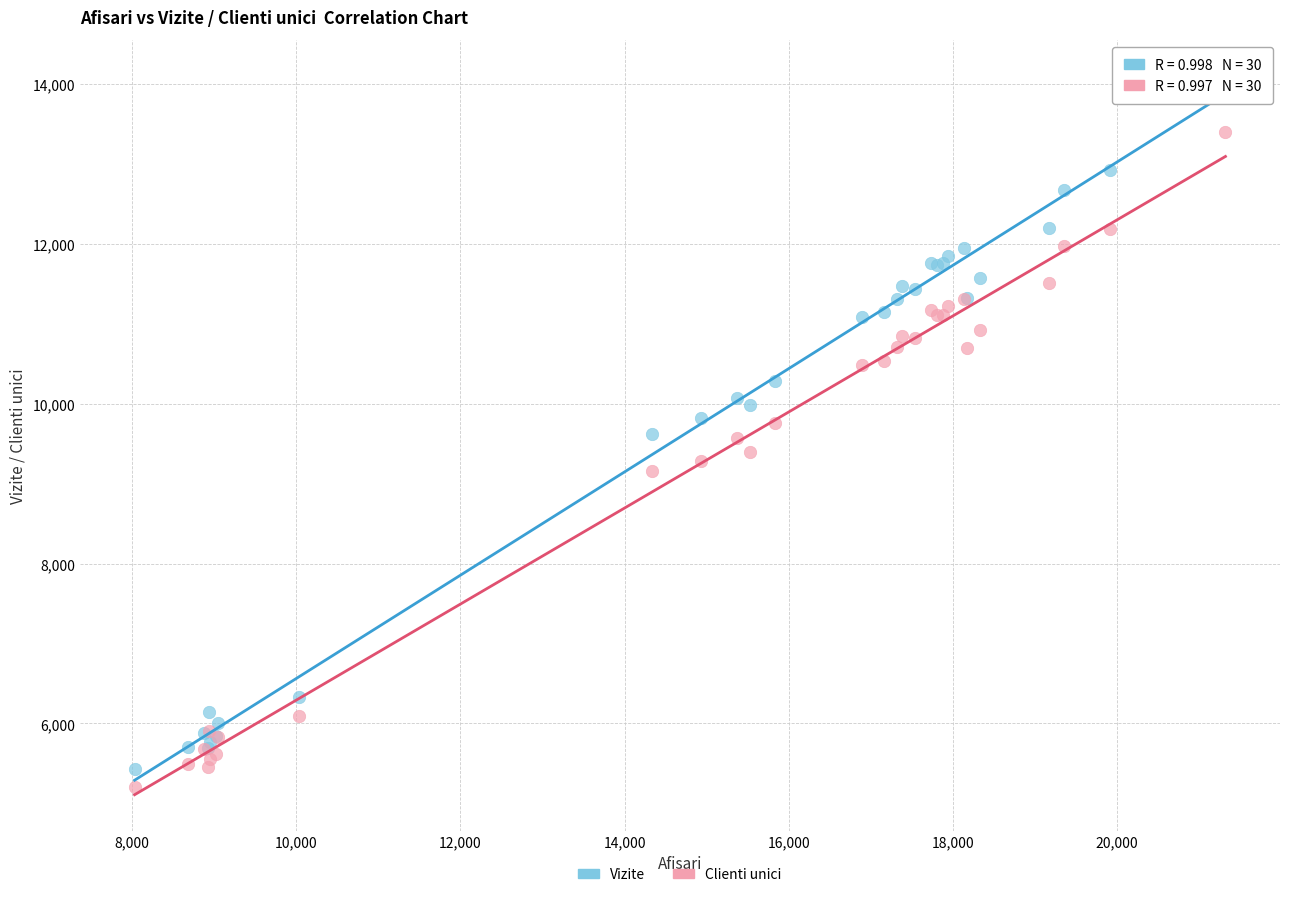

Which series has the largest Y range (max minus min)?

Vizite